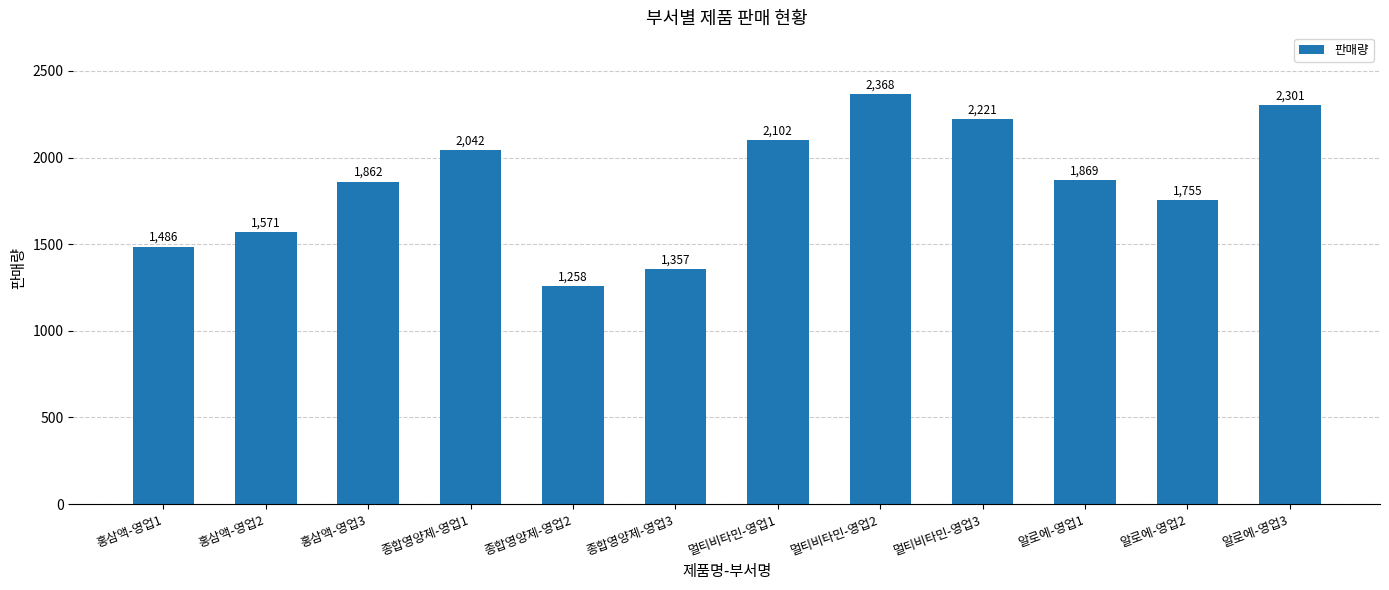

What is the difference between the second highest and second lowest values?

944